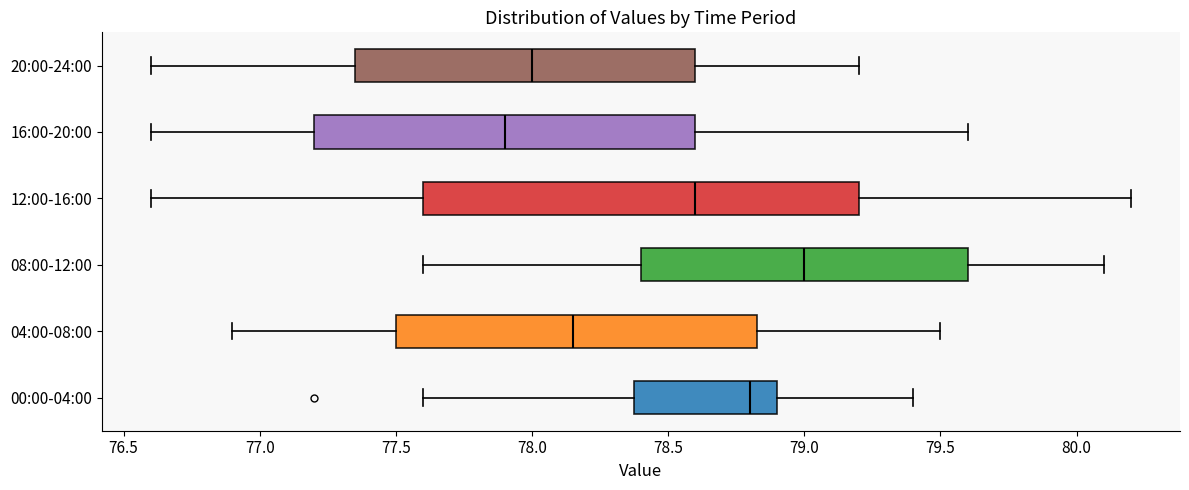

Reading bottom to top, transcribe this box plot: for each box, give where its median line is, the range the box spans, and where its two whiskers end, as read against the x-axis. The values are not printed on the chart, so give them approximately, as read against the axis.

00:00-04:00: median 78.80, box 78.40 to 78.90, whiskers 77.60 to 79.40
04:00-08:00: median 78.15, box 77.50 to 78.85, whiskers 76.90 to 79.50
08:00-12:00: median 79.00, box 78.40 to 79.60, whiskers 77.60 to 80.10
12:00-16:00: median 78.60, box 77.60 to 79.20, whiskers 76.60 to 80.20
16:00-20:00: median 77.90, box 77.20 to 78.60, whiskers 76.60 to 79.60
20:00-24:00: median 78.00, box 77.35 to 78.60, whiskers 76.60 to 79.20